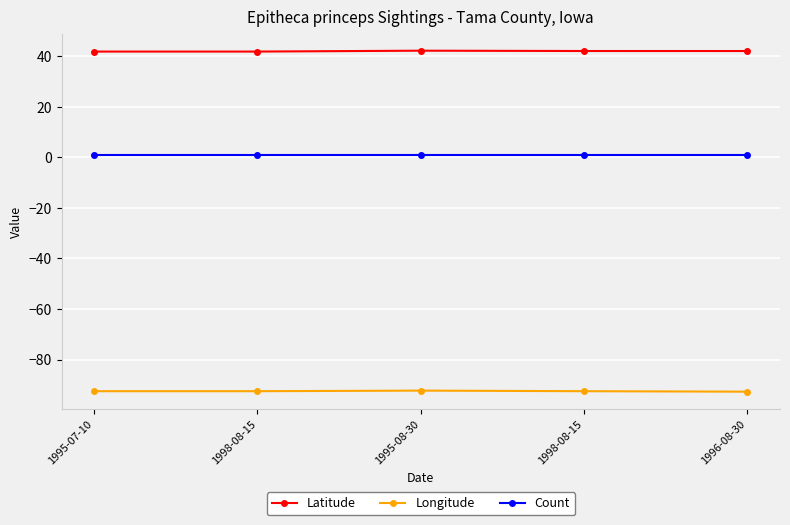

At which category does Longitude reach its first local peak?

1995-08-30